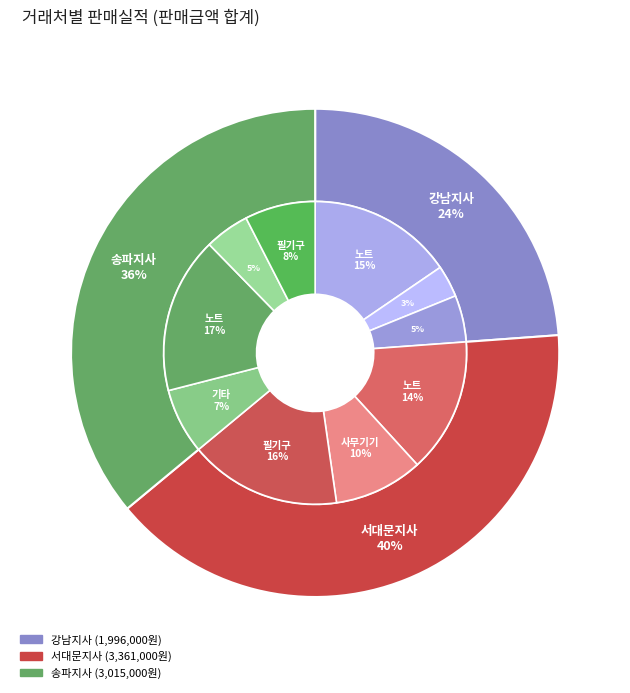

Which slice is the smallest?

강남지사